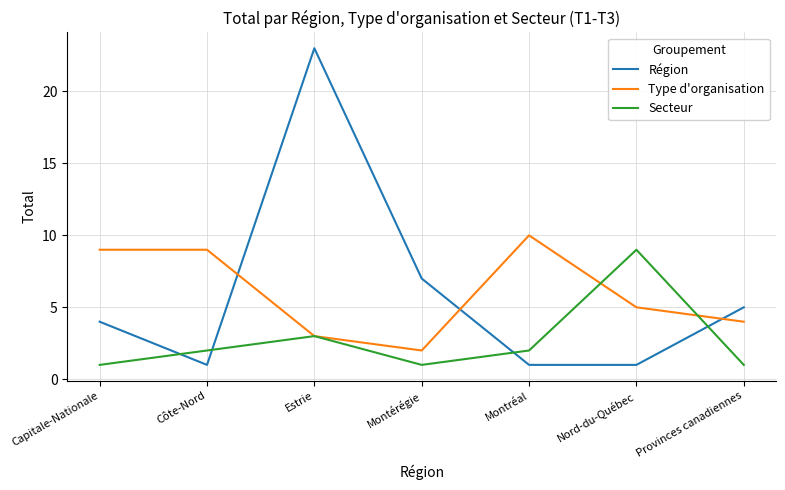

Is this an area chart (filled region under the line)?

No